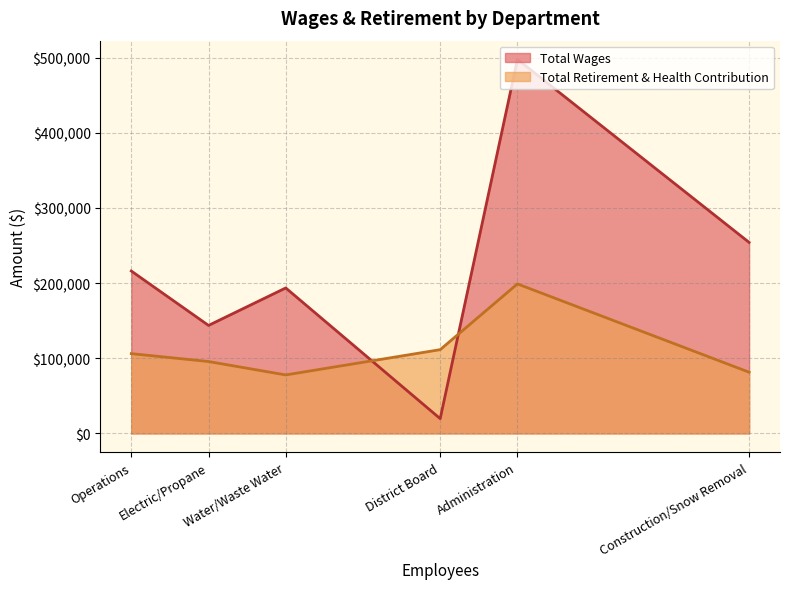

Where do Total Wages and Total Retirement & Health Contribution first cross each other?

Water/Waste Water and District Board